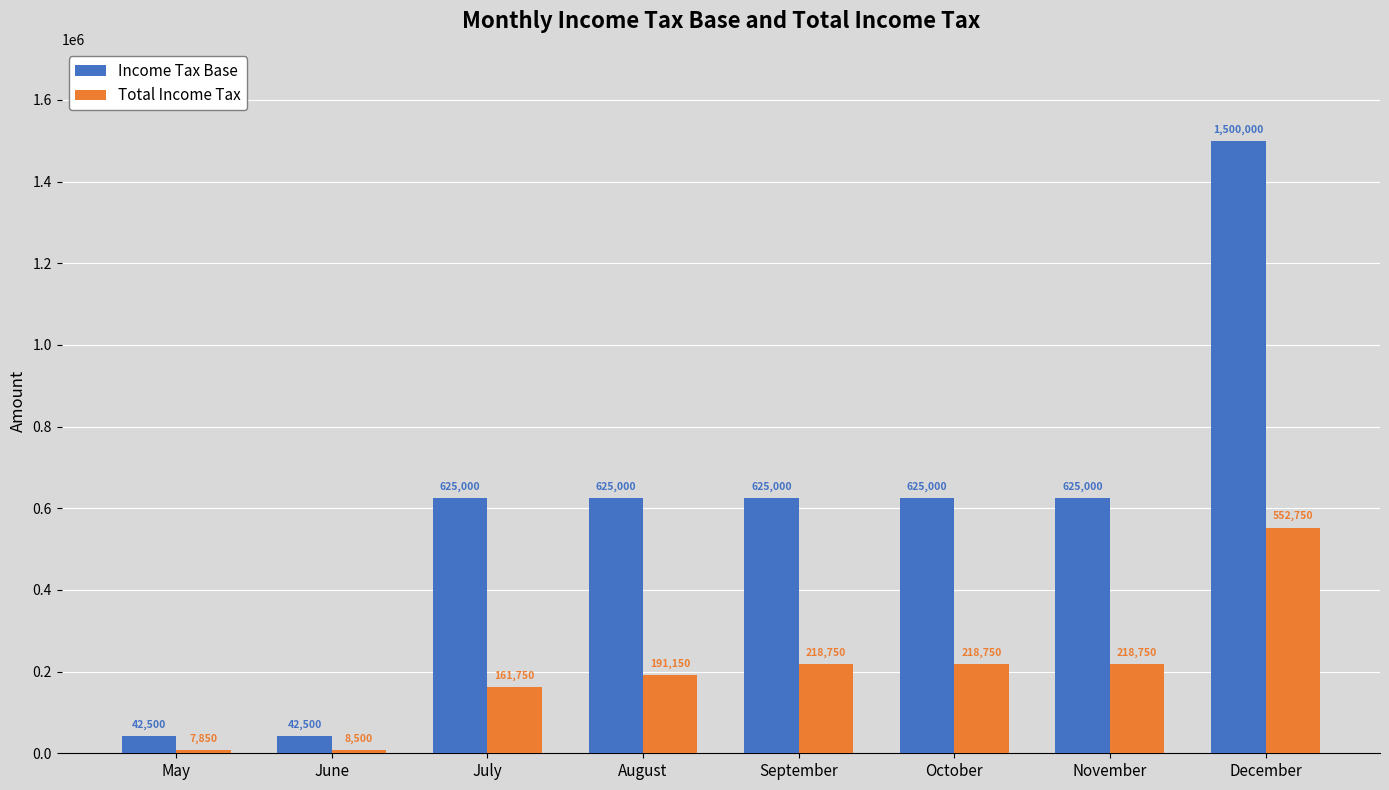

At which label does Income Tax Base reach its peak?

December